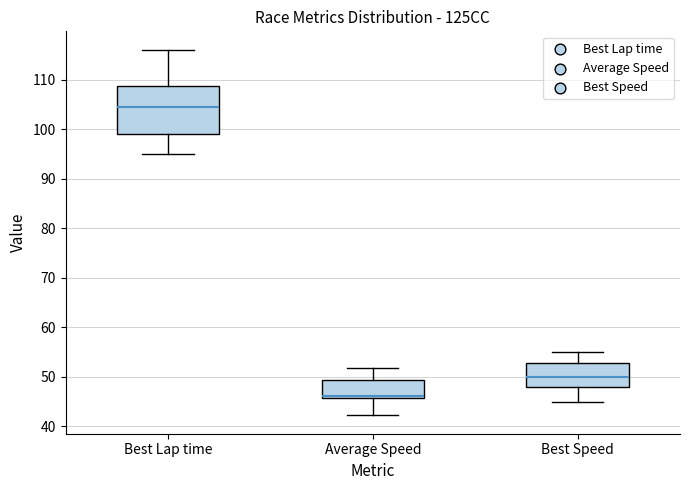

Which box is the tallest, from its lower edge to its upper edge?

Best Lap time